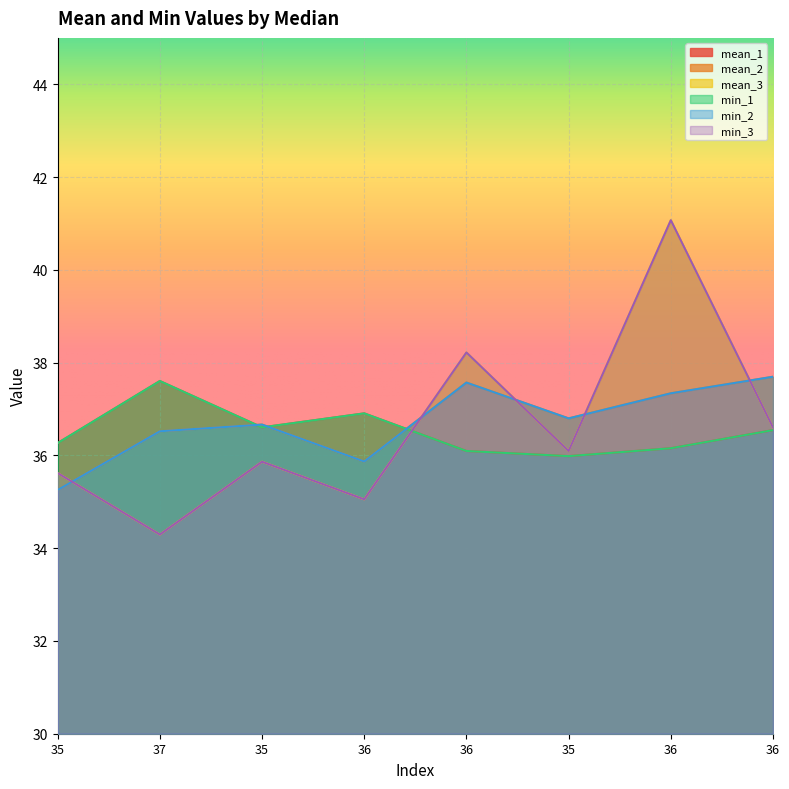

Where do mean_1 and min_3 first cross each other?

36 and 36